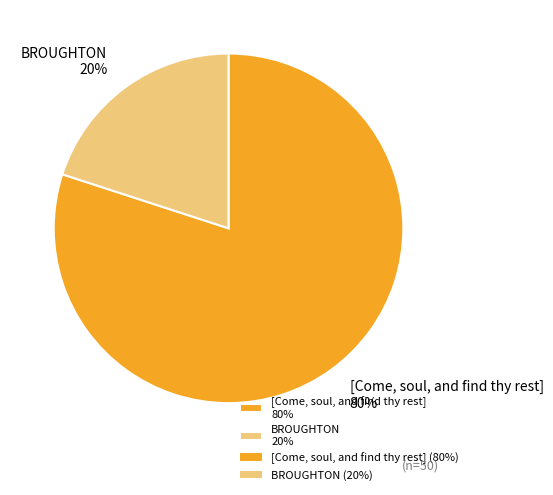

How many segments does this pie chart have?

2